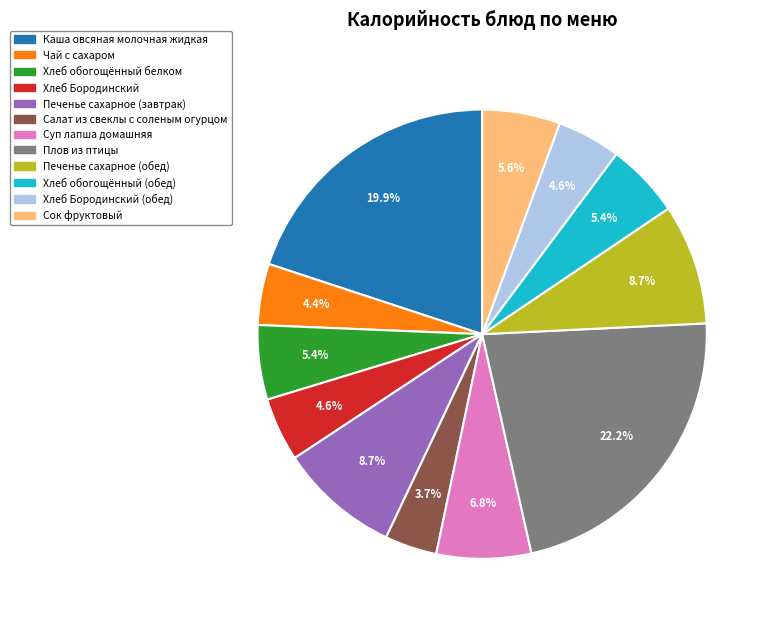

Is there a majority slice in this chart?

No